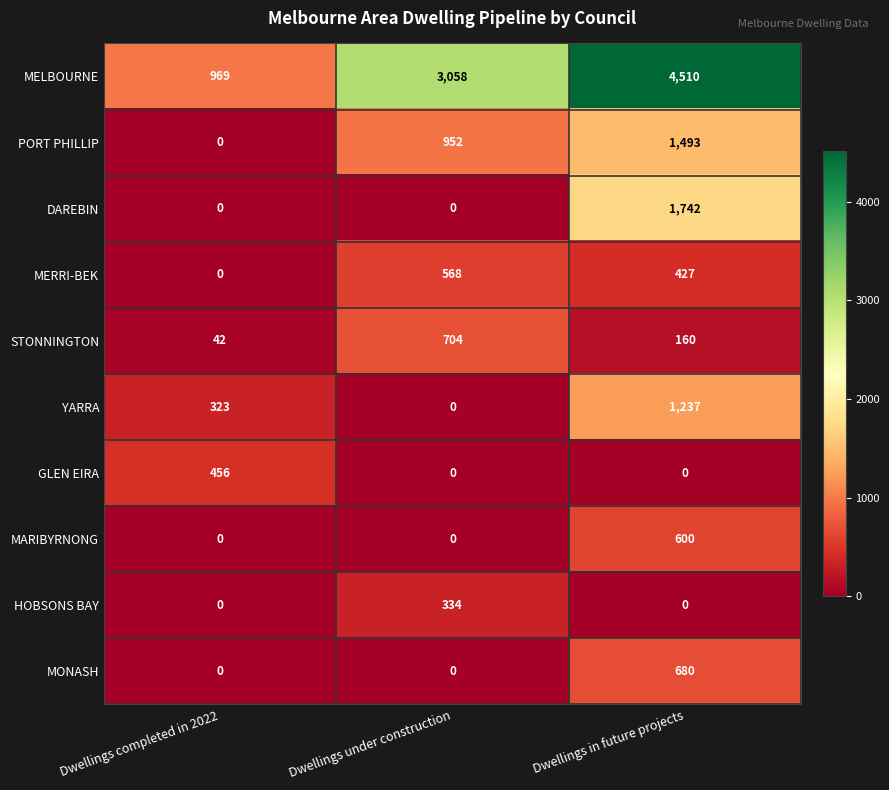

True or false: PORT PHILLIP has a value of 0 at Dwellings completed in 2022.

True